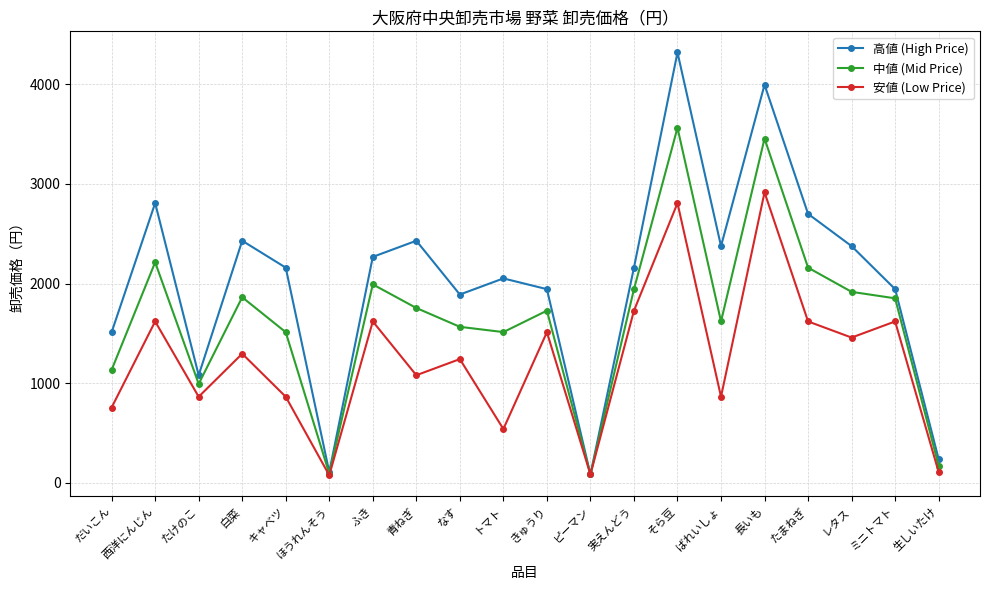

In 安値 (Low Price), how many points are higher than both neighbors (excluding endpoints)?

8